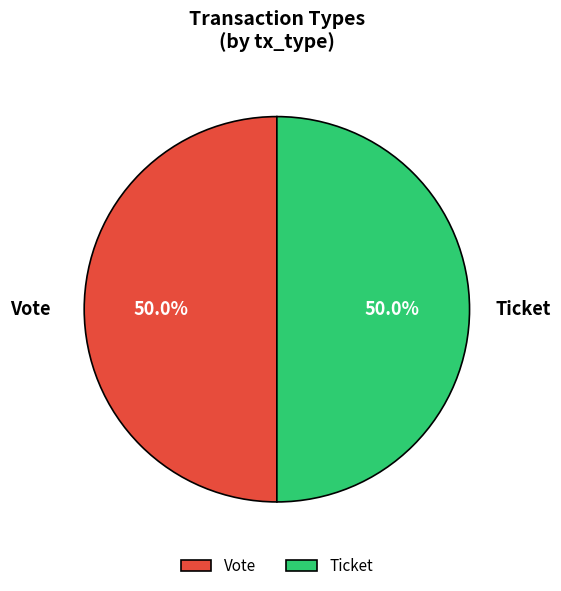

Combined, do Ticket and Vote account for over 50%?

Yes